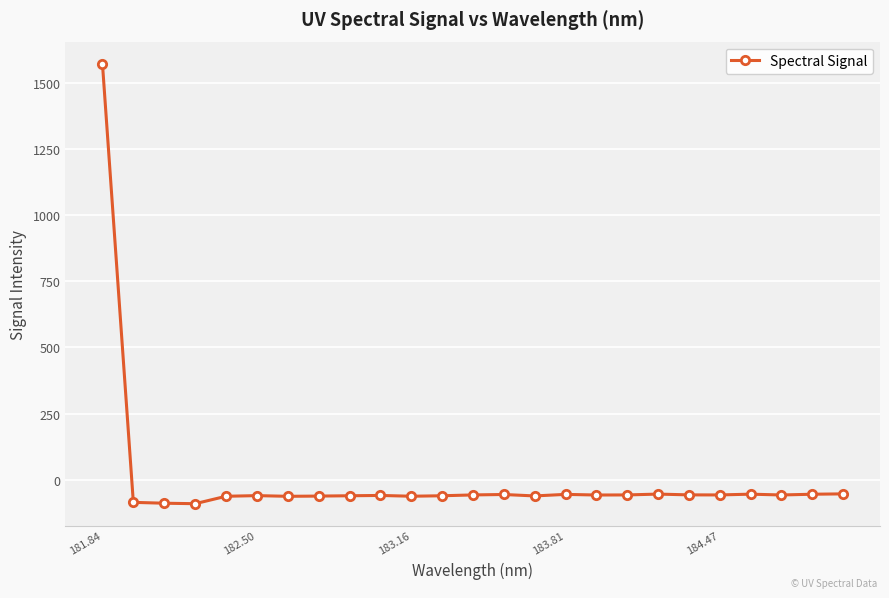

True or false: there are more than 0 points higher than both neighbors.

True